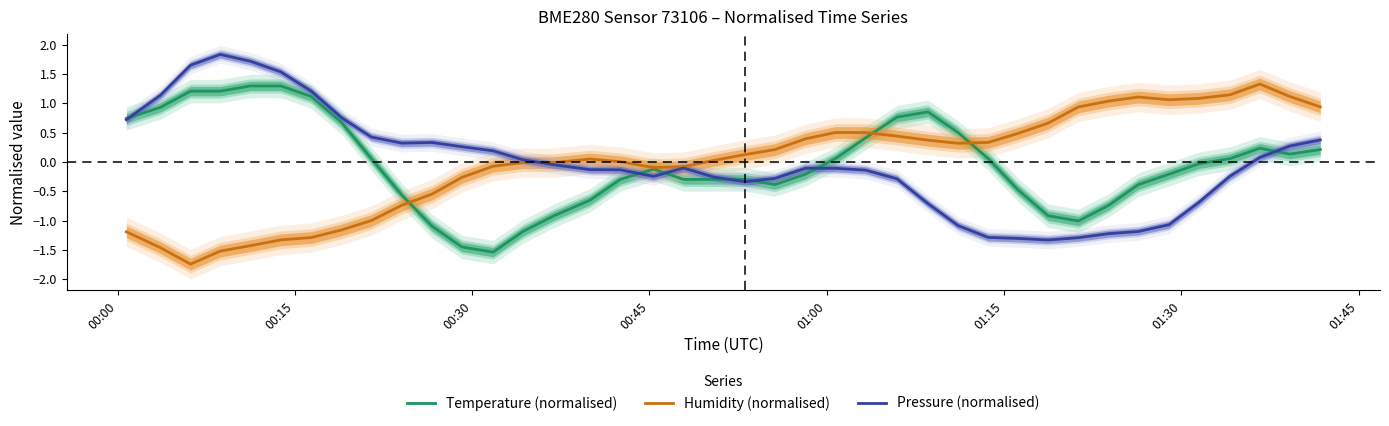

How many lines are shown in the chart?

3